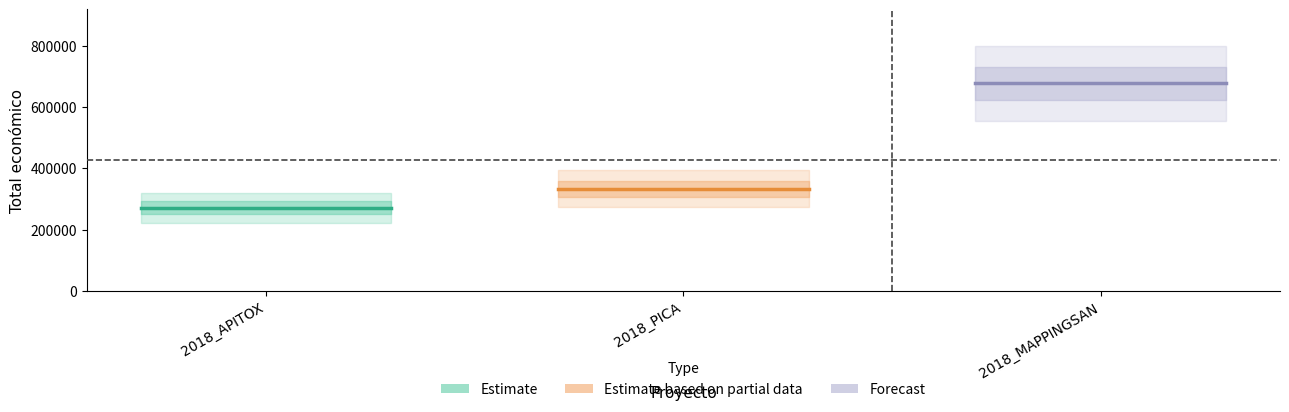

Reading left to right, transcribe all the data shown in this chart.

Estimate: 271552	271552	271552
Estimate based on partial data: 333001	333001	333001
Forecast: 677425	677425	677425